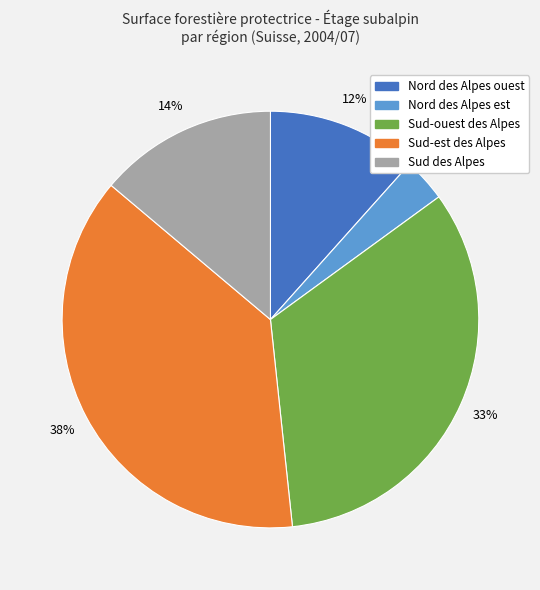

Does any single category account for the majority?

No